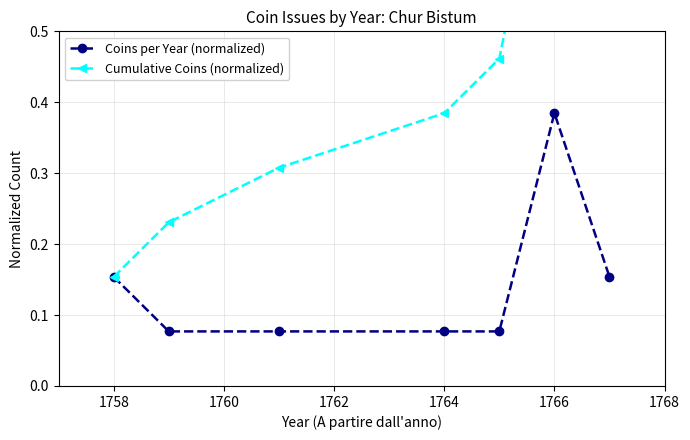

How many Coins per Year (normalized) values are between 0 and 1?

7